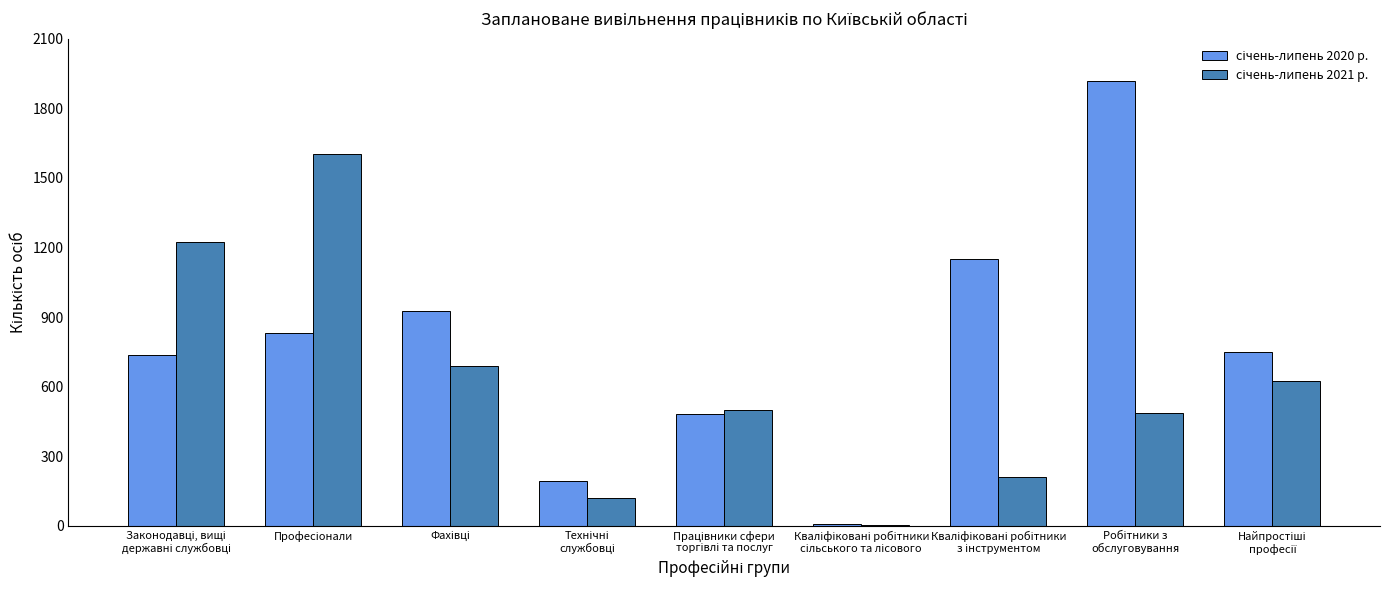

What is the greatest value displayed?

1916